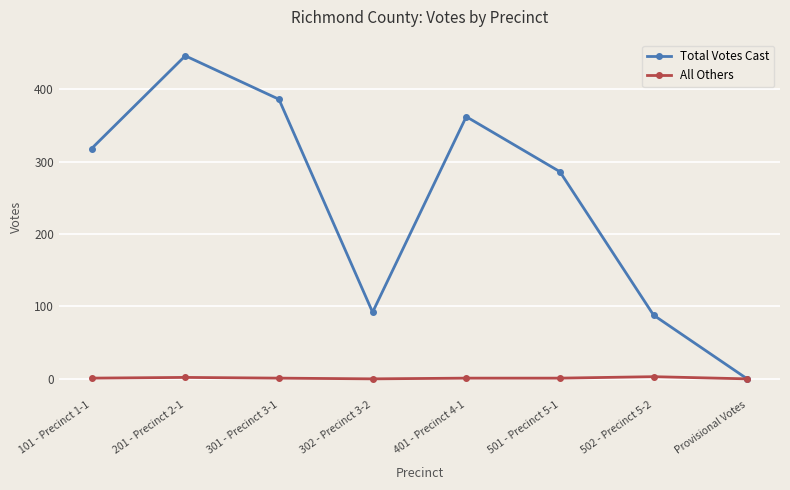

The value of Total Votes Cast at 101 - Precinct 1-1 is 318. True or false?

True